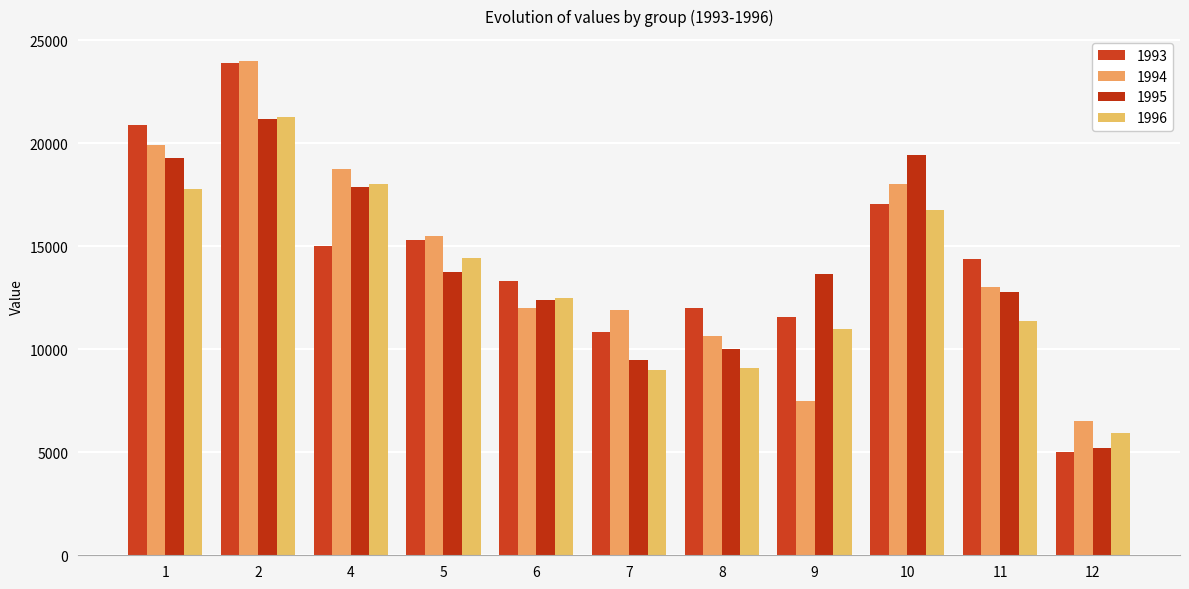

At which label does 1996 reach its minimum?

12